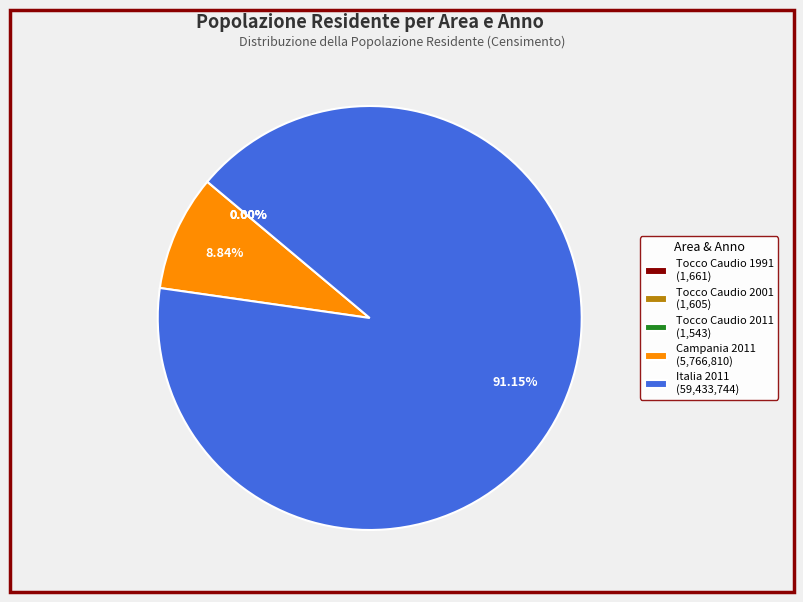

What percentage do Campania 2011 and Italia 2011 together represent?

100.0%